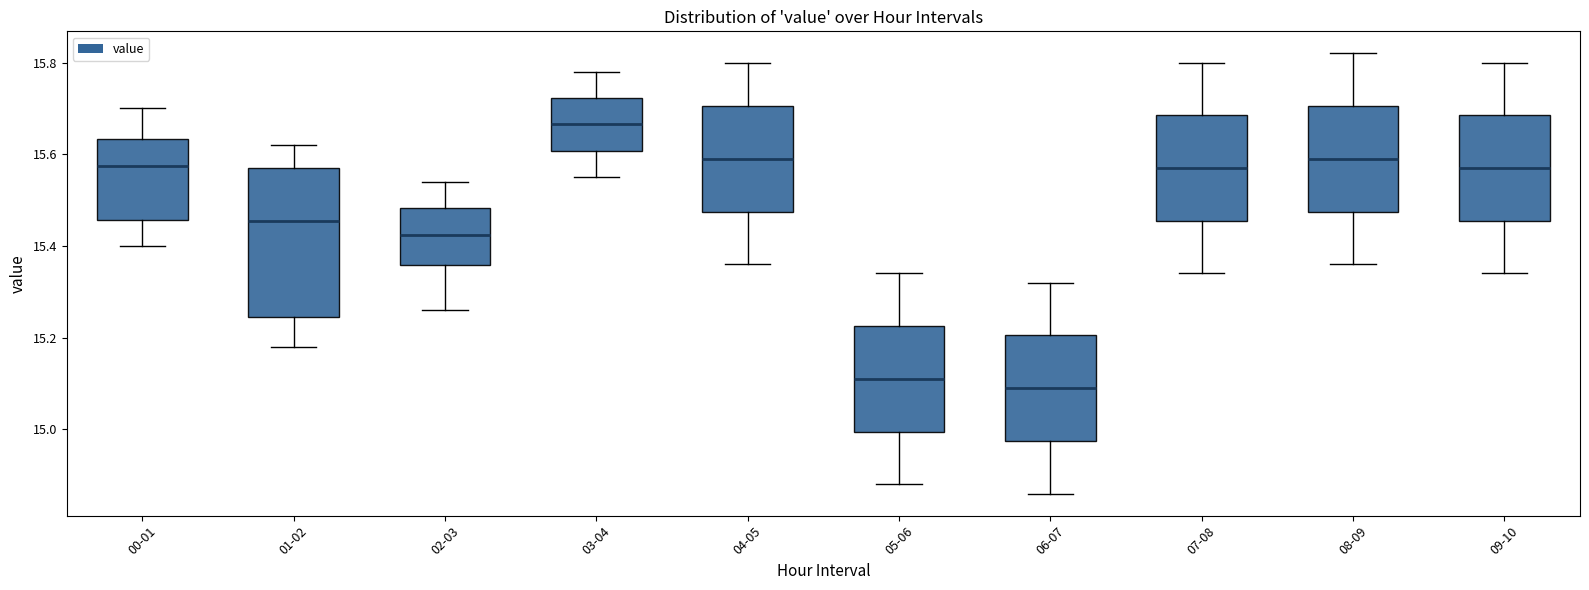

Reading left to right, transcribe this box plot: for each box, give where its median line is, the range the box spans, and where its two whiskers end, as read against the y-axis. The values are not printed on the chart, so give them approximately, as read against the axis.

00-01: median 15.58, box 15.46 to 15.64, whiskers 15.40 to 15.70
01-02: median 15.46, box 15.24 to 15.58, whiskers 15.18 to 15.62
02-03: median 15.42, box 15.36 to 15.48, whiskers 15.26 to 15.54
03-04: median 15.66, box 15.60 to 15.72, whiskers 15.56 to 15.78
04-05: median 15.60, box 15.48 to 15.70, whiskers 15.36 to 15.80
05-06: median 15.12, box 15.00 to 15.22, whiskers 14.88 to 15.34
06-07: median 15.10, box 14.98 to 15.20, whiskers 14.86 to 15.32
07-08: median 15.58, box 15.46 to 15.68, whiskers 15.34 to 15.80
08-09: median 15.60, box 15.48 to 15.70, whiskers 15.36 to 15.82
09-10: median 15.58, box 15.46 to 15.68, whiskers 15.34 to 15.80